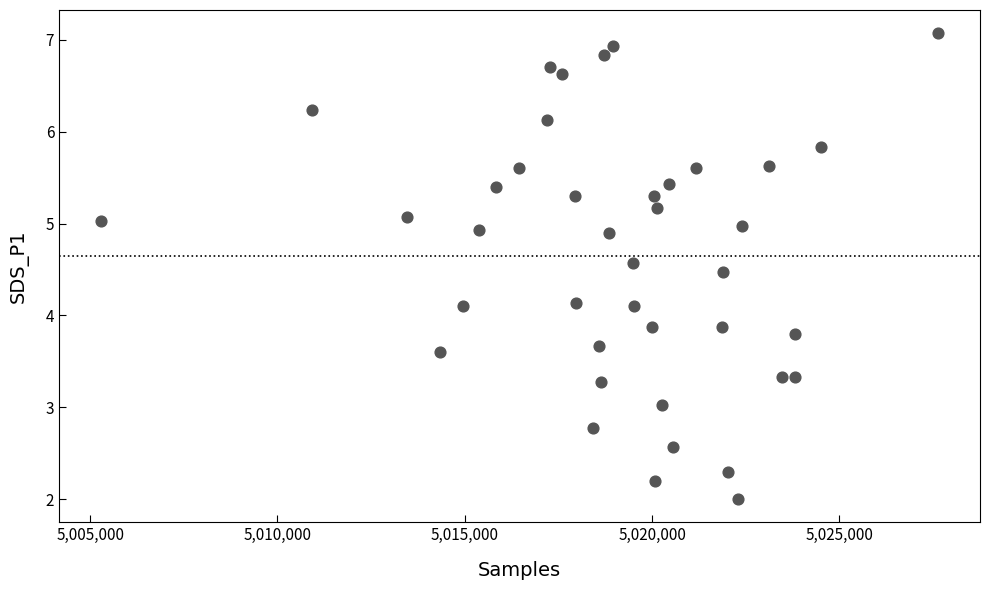

What is the range of X values (max minus min)?

22351.0